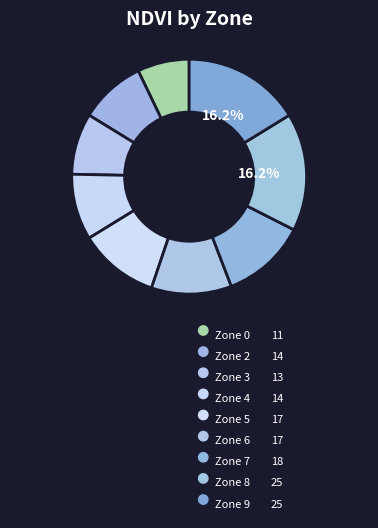

How many slices are in this pie chart?

9